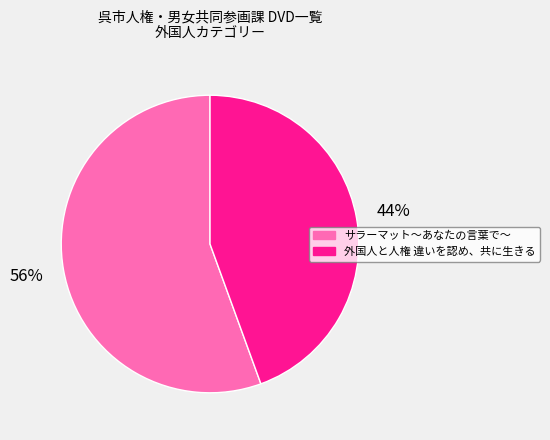

What percentage is the サラーマット～あなたの言葉で～ slice, to the nearest percent?

56%